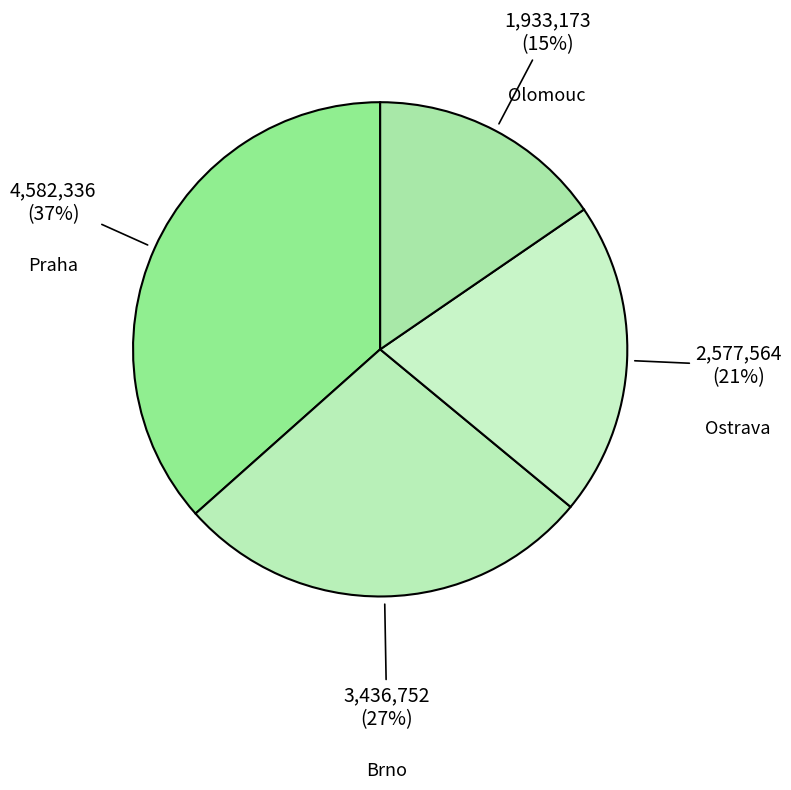

Is there a majority slice in this chart?

No